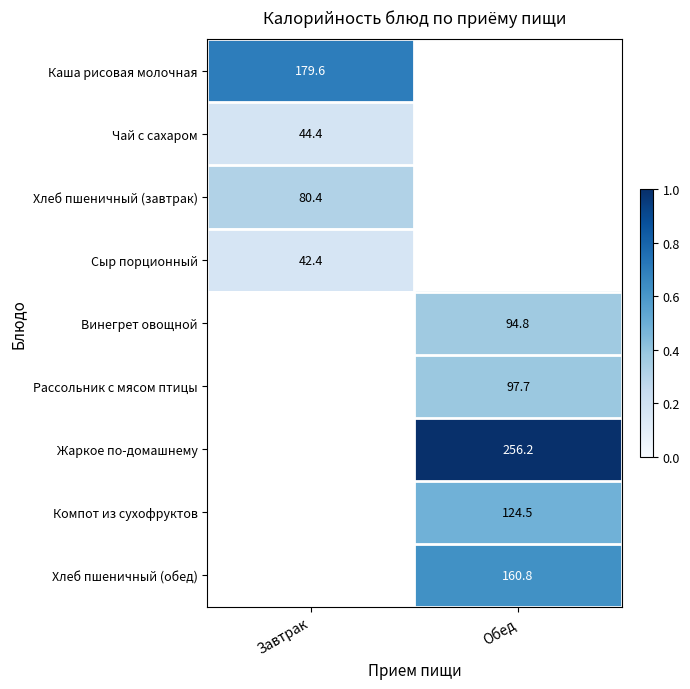

Is it true that Чай с сахаром equals 0.0 at Завтрак?

False